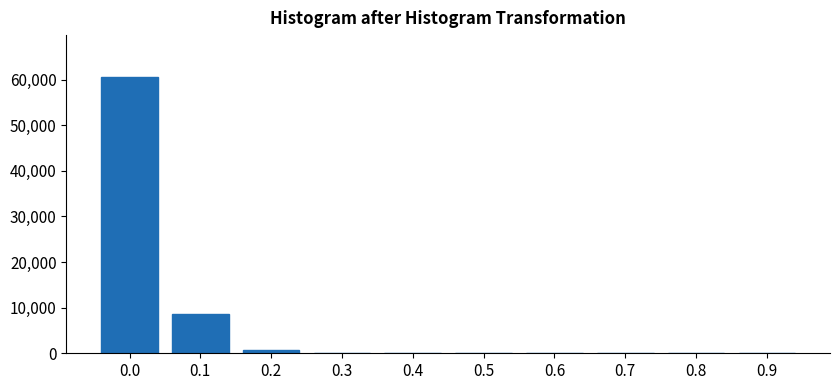

What is the maximum value shown in the chart?

60681.5